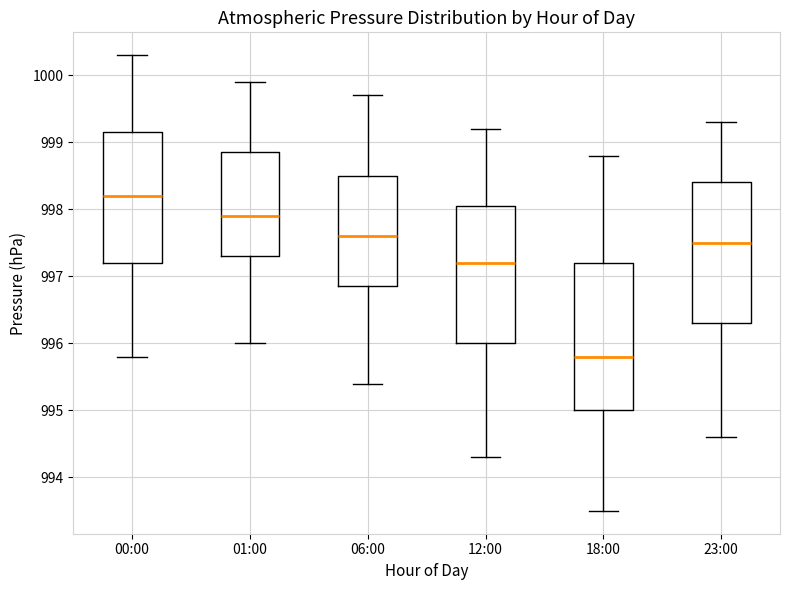

Which box's median line is the lowest?

18:00